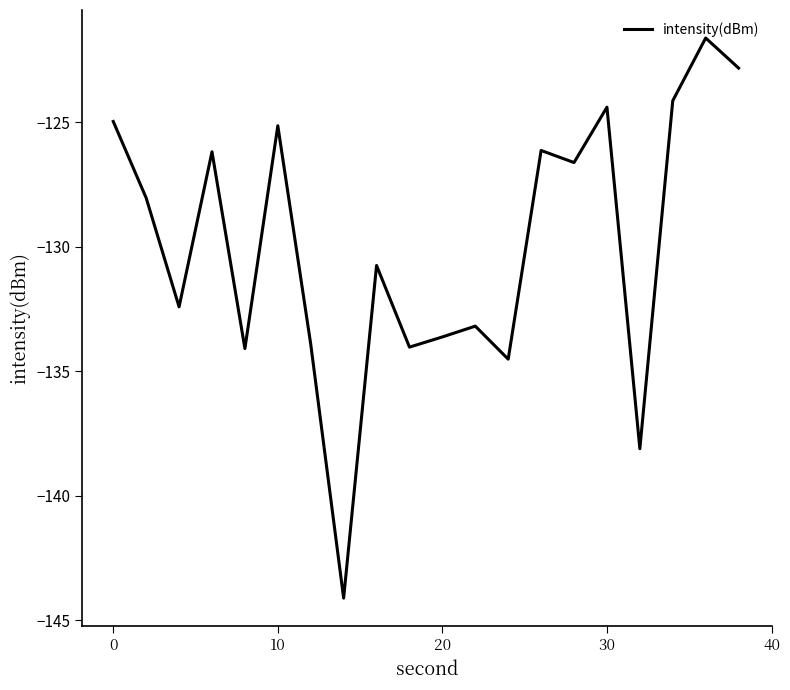

What is the difference between the maximum and minimum values?

22.5